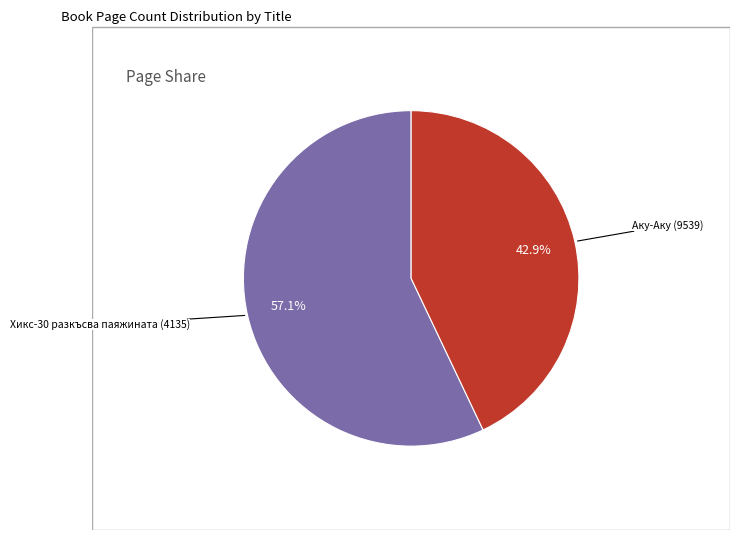

Is there a majority slice in this chart?

Yes